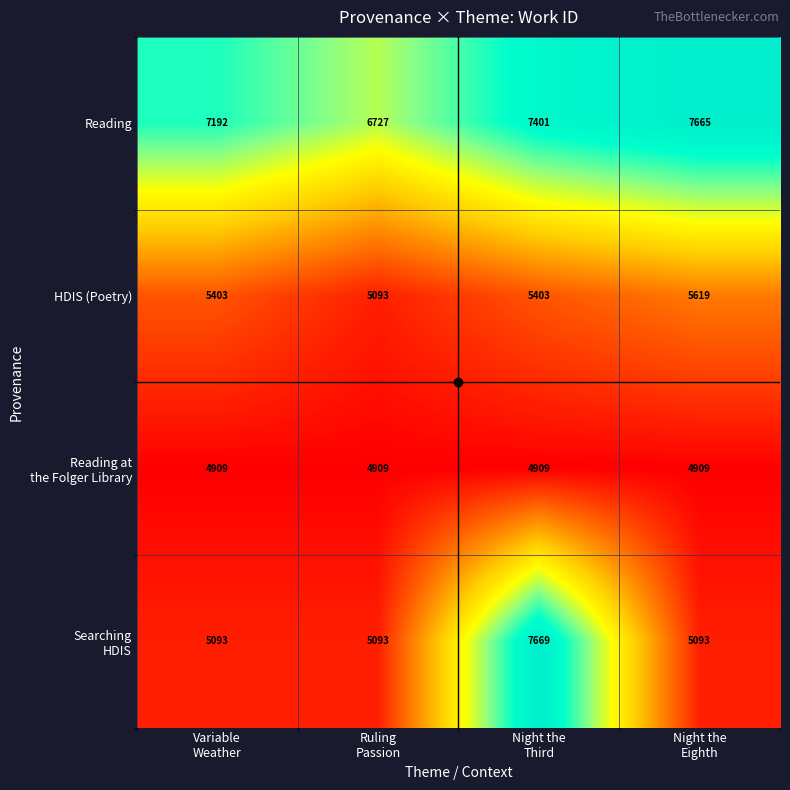

What is the difference between the second highest and minimum values in the HDIS (Poetry) series?

310